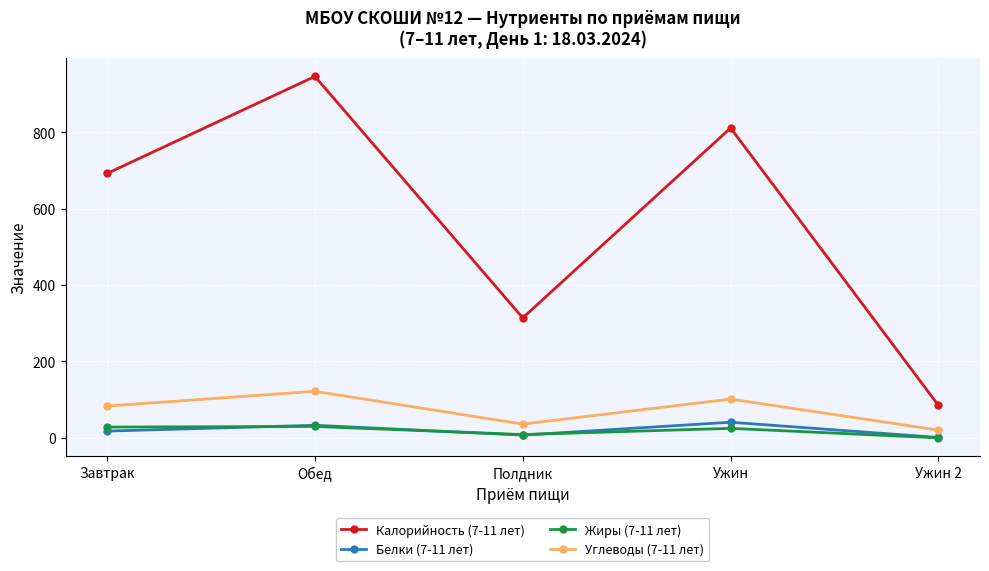

True or false: Калорийность (7-11 лет) and Жиры (7-11 лет) cross at least once.

False